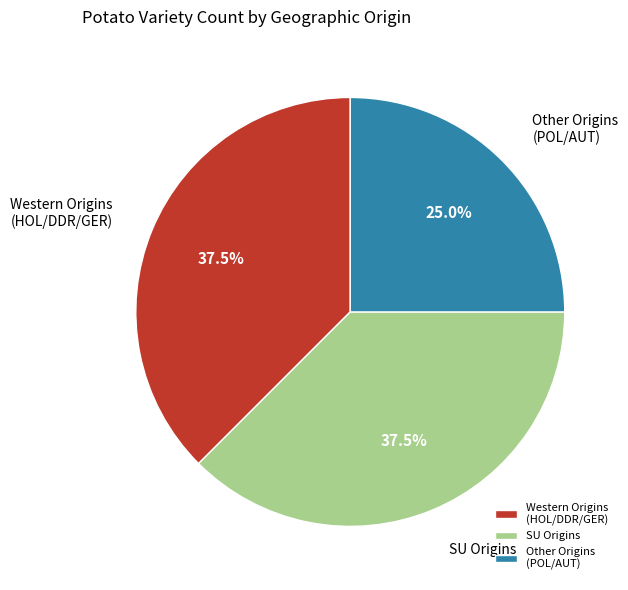

Between Other Origins (POL/AUT) and Western Origins (HOL/DDR/GER), which is larger?

Western Origins (HOL/DDR/GER)